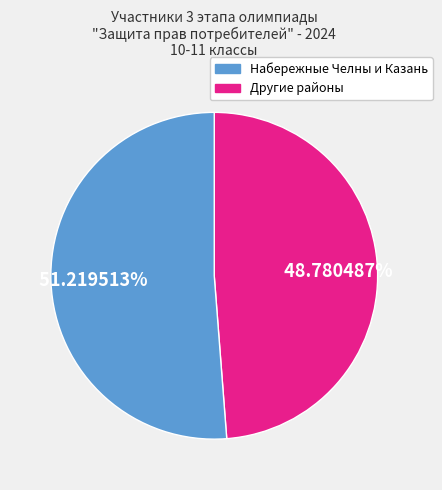

How many segments does this pie chart have?

2